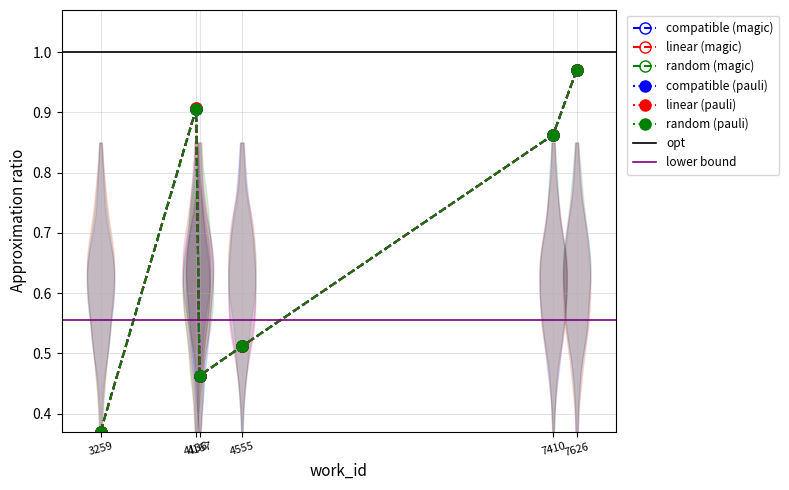

Reading right to left, transcribe all the data shown in this chart.

compatible (magic): 1.0	0.9	0.5	0.5	0.9	0.4
linear (magic): 1.0	0.9	0.5	0.5	0.9	0.4
random (magic): 1.0	0.9	0.5	0.5	0.9	0.4
compatible (pauli): 1.0	0.9	0.5	0.5	0.9	0.4
linear (pauli): 1.0	0.9	0.5	0.5	0.9	0.4
random (pauli): 1.0	0.9	0.5	0.5	0.9	0.4